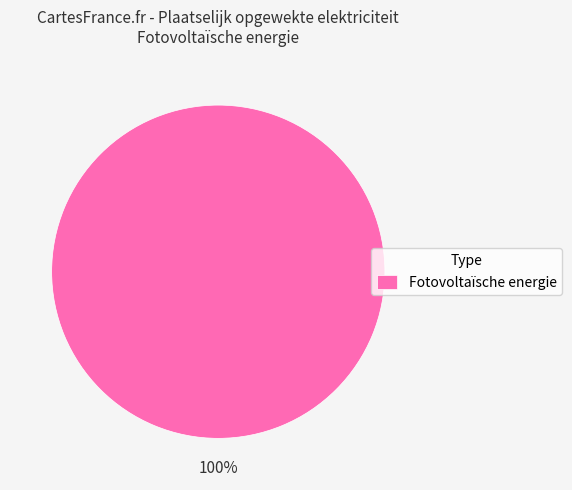

Rank the categories by value from highest to lowest.

Fotovoltaïsche energie